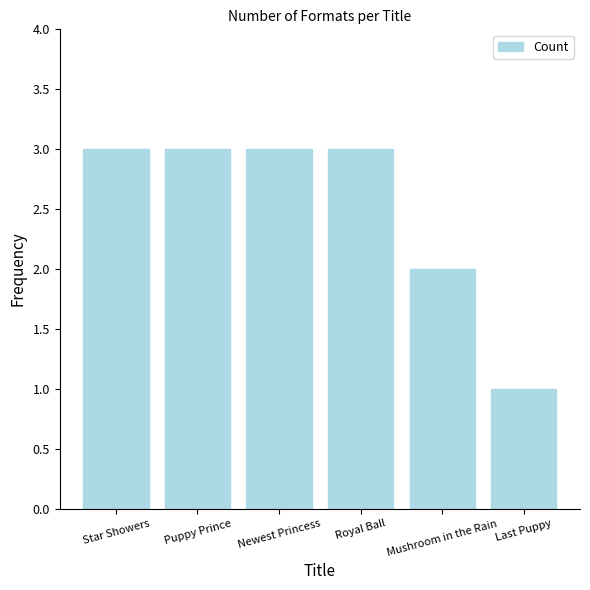

The chart shows a value of 4 at Royal Ball. True or false?

False